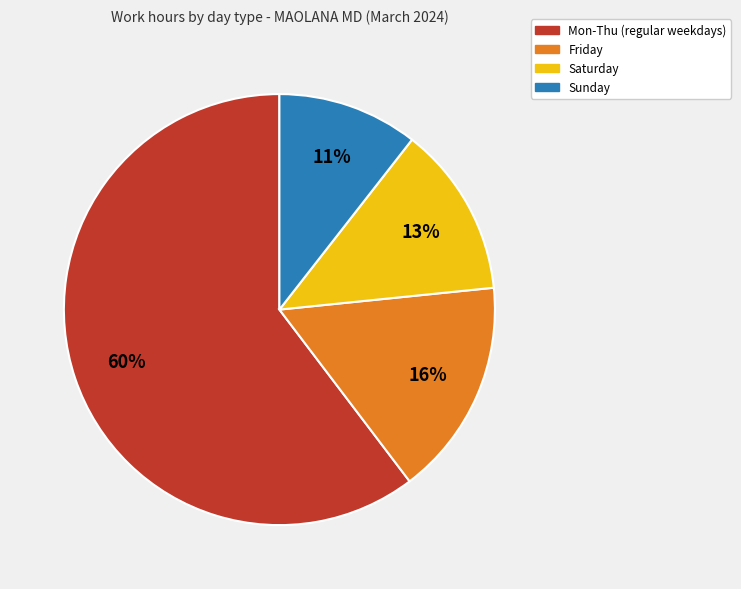

What is the largest slice in the pie chart?

Mon-Thu (regular weekdays)